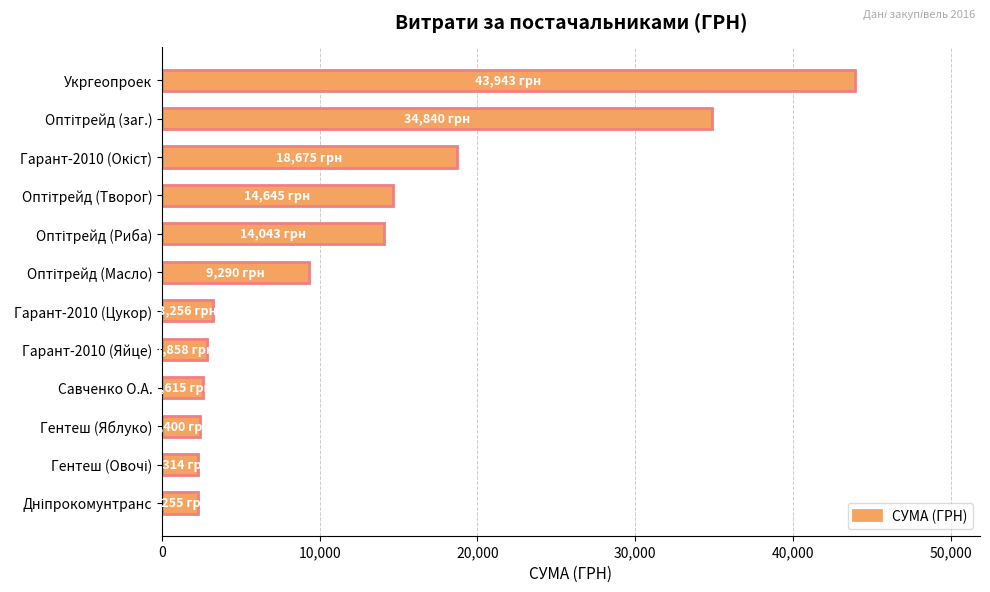

What is the value of the 9th bar from the top?

2615.0